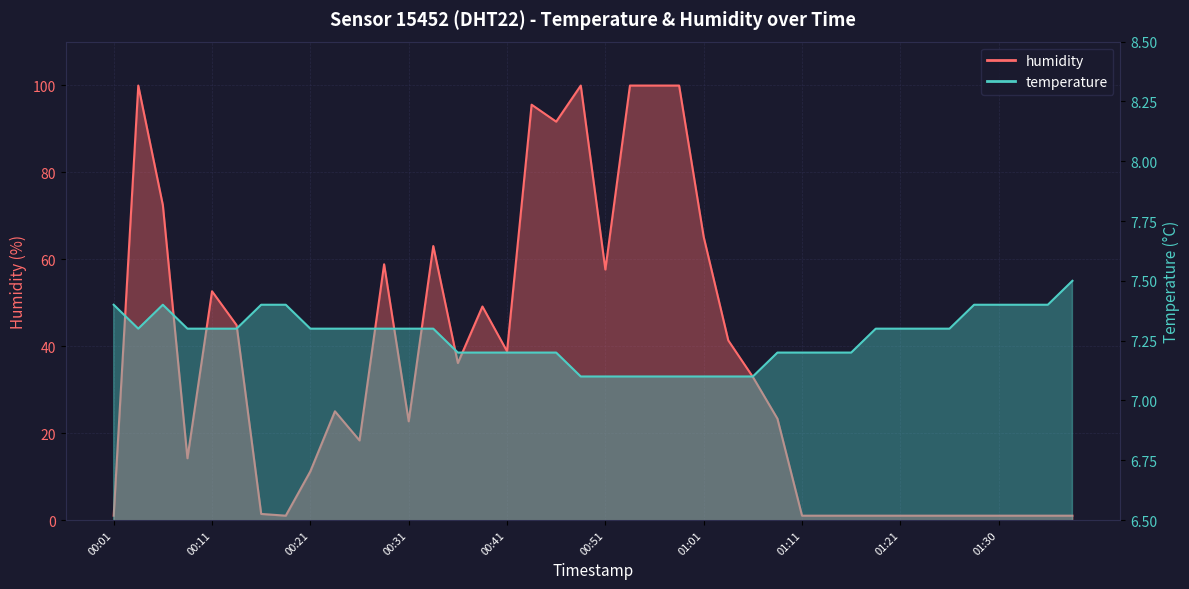

In temperature, how many points are lower than both neighbors (excluding endpoints)?

1